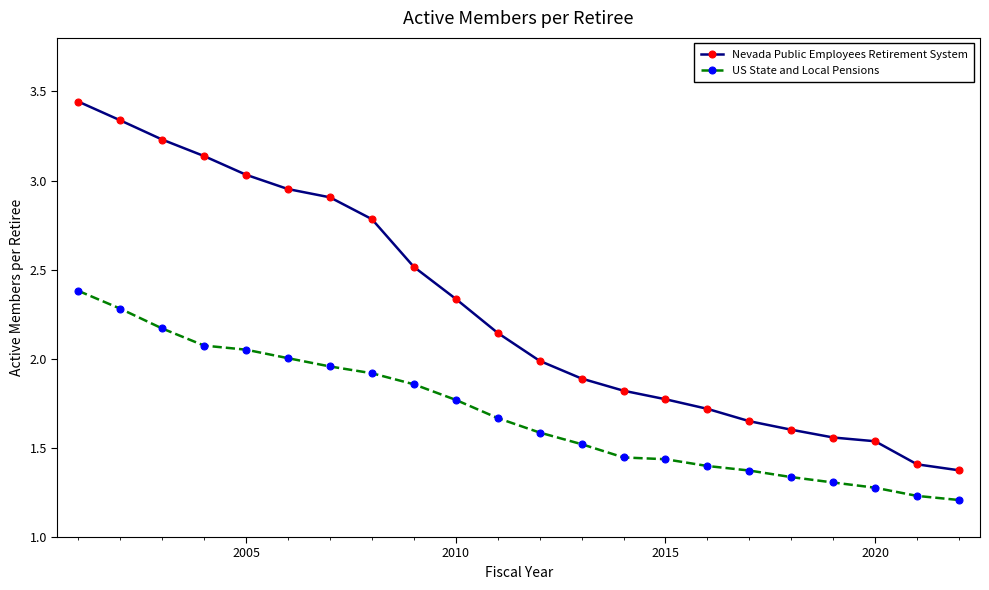

Which series has the largest range (max minus min)?

Nevada Public Employees Retirement System